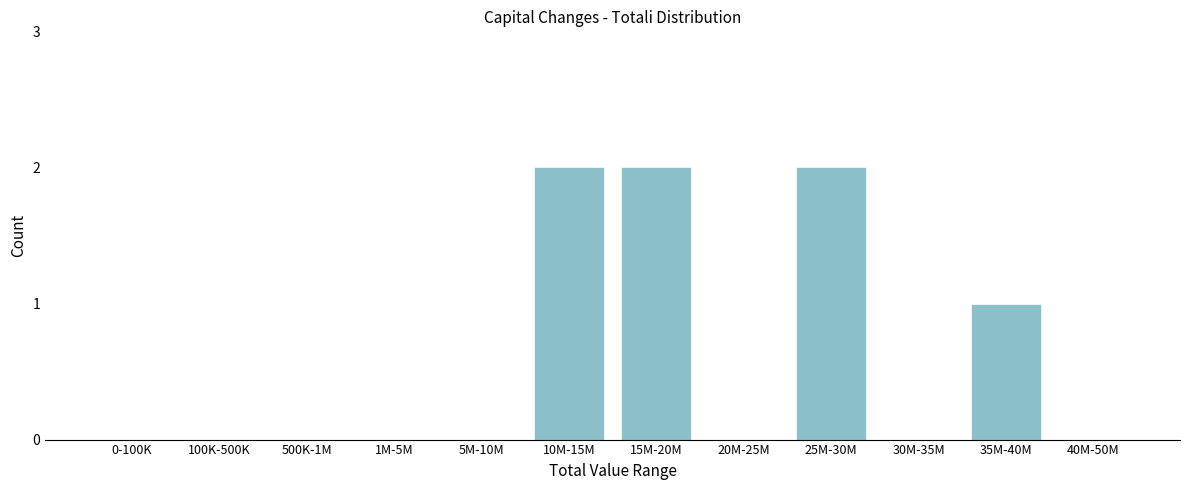

Reading left to right, extract all data points from this chart.

0-100K=0	100K-500K=0	500K-1M=0	1M-5M=0	5M-10M=0	10M-15M=2	15M-20M=2	20M-25M=0	25M-30M=2	30M-35M=0	35M-40M=1	40M-50M=0